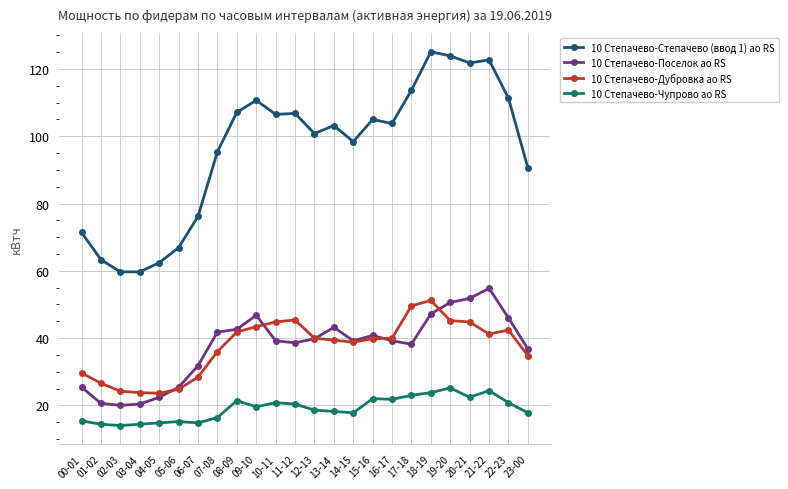

Is this an area chart (filled region under the line)?

No